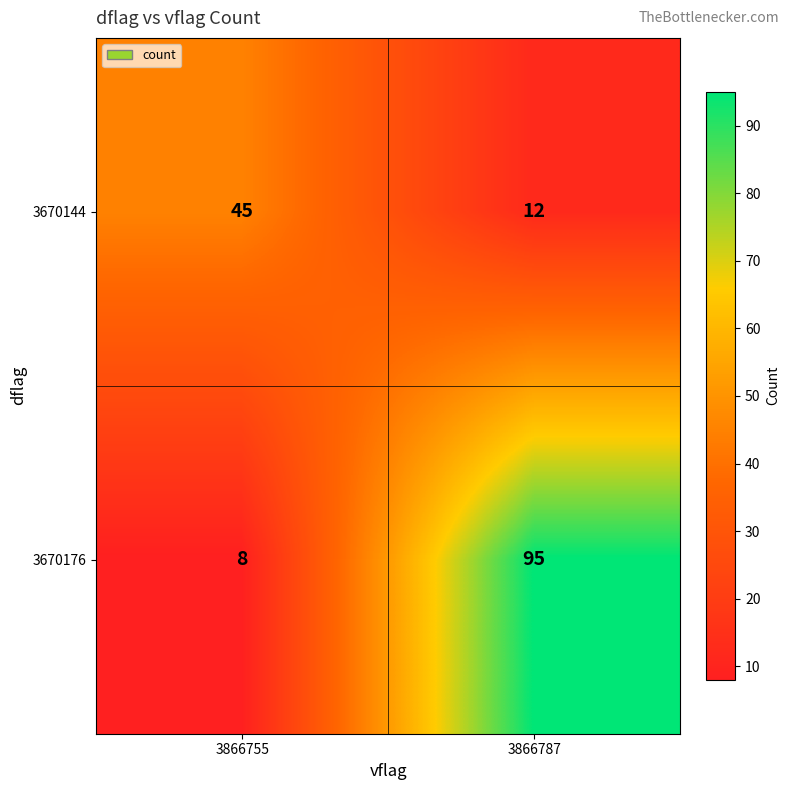

What is the sum of all 3670176 values?

103